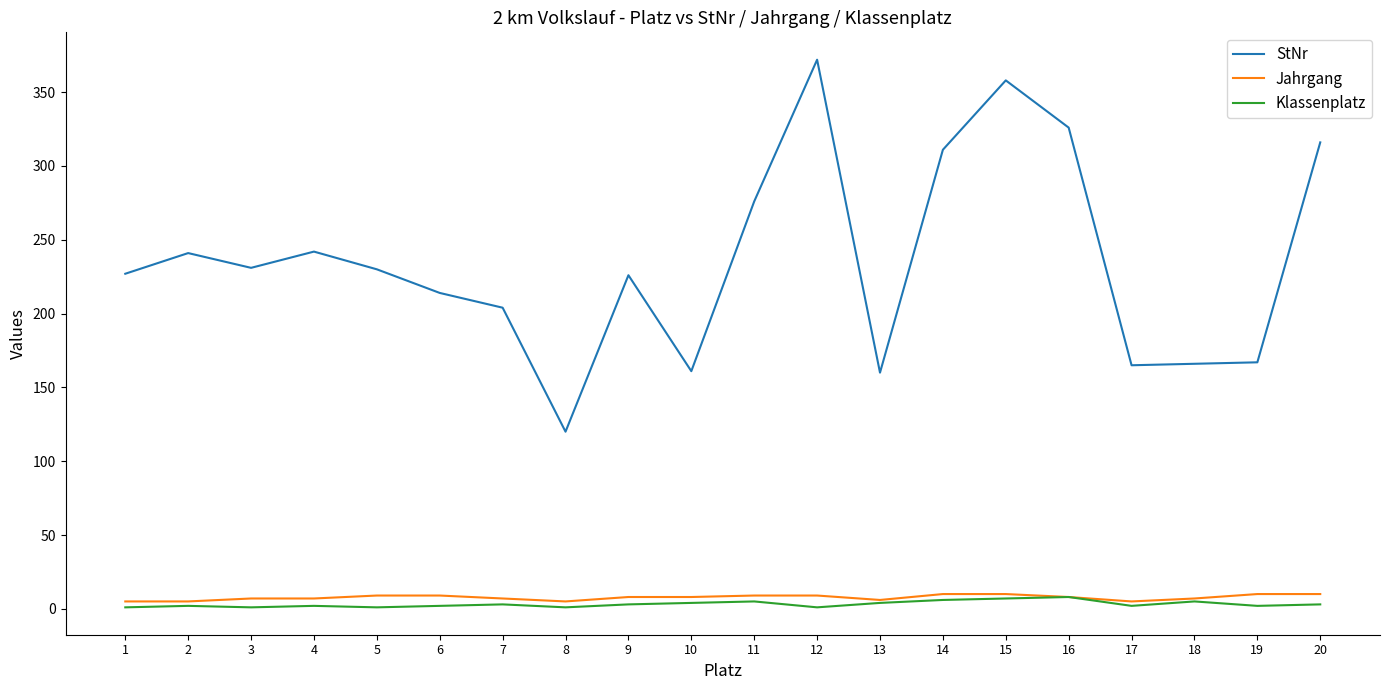

The value of Klassenplatz at 19 is 2. True or false?

True